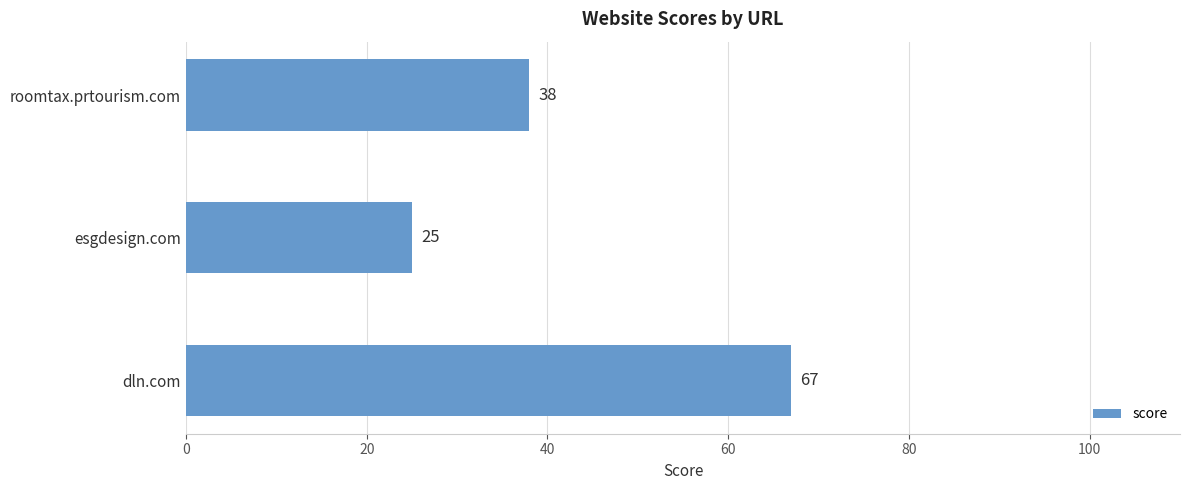

The value at esgdesign.com is 25. True or false?

True